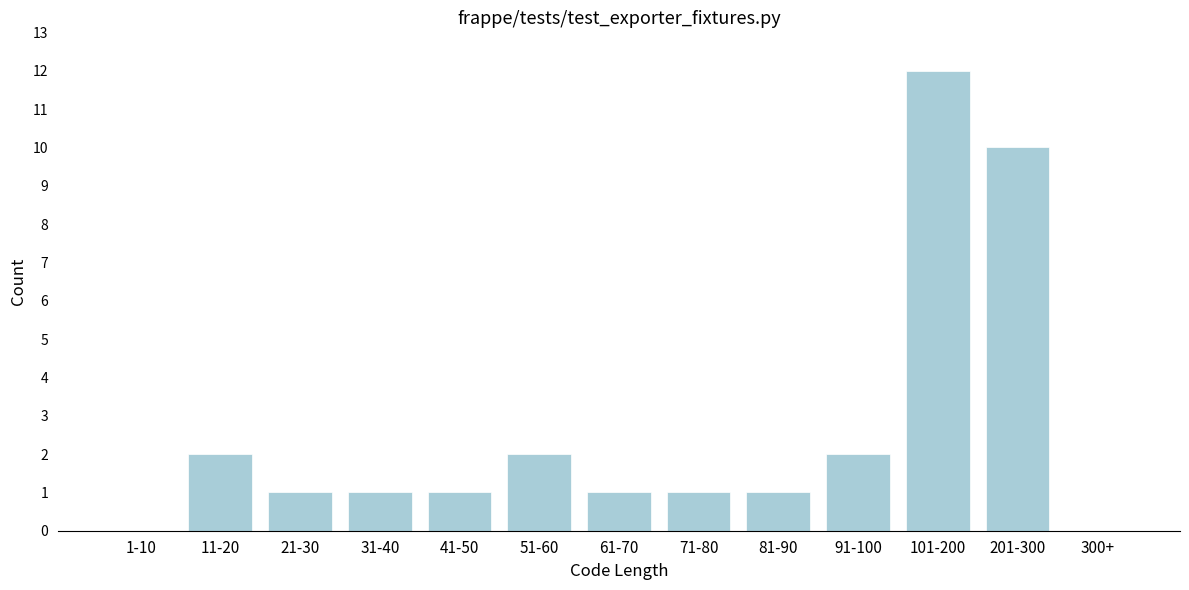

Reading left to right, extract all data points from this chart.

1-10=0	11-20=2	21-30=1	31-40=1	41-50=1	51-60=2	61-70=1	71-80=1	81-90=1	91-100=2	101-200=12	201-300=10	300+=0